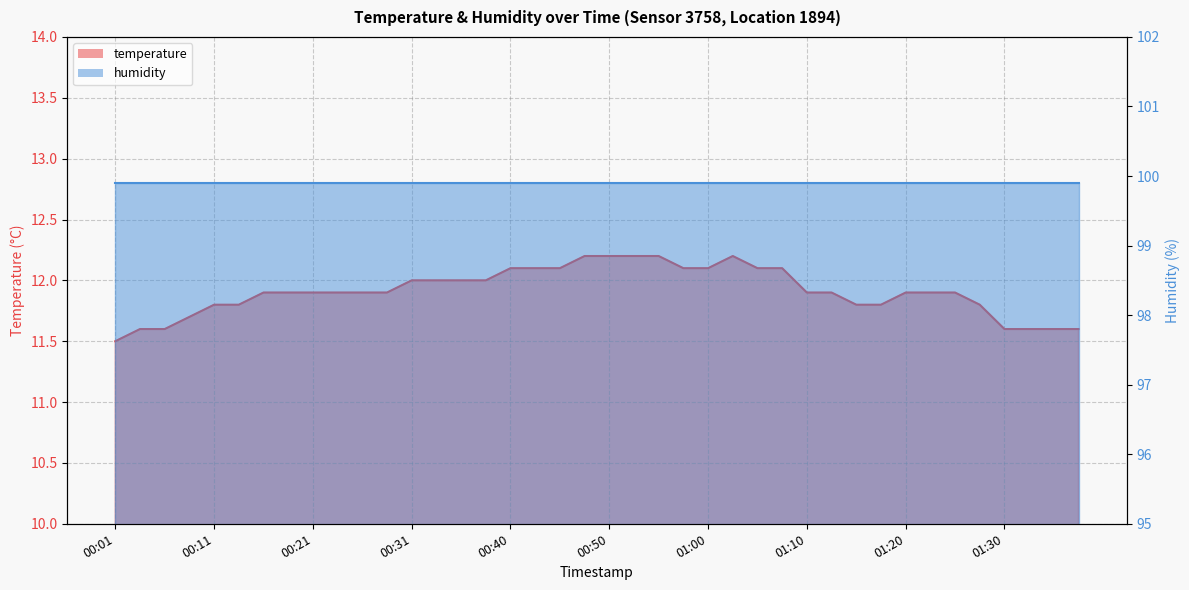

At which category does the chart reach its peak across all series?

00:48